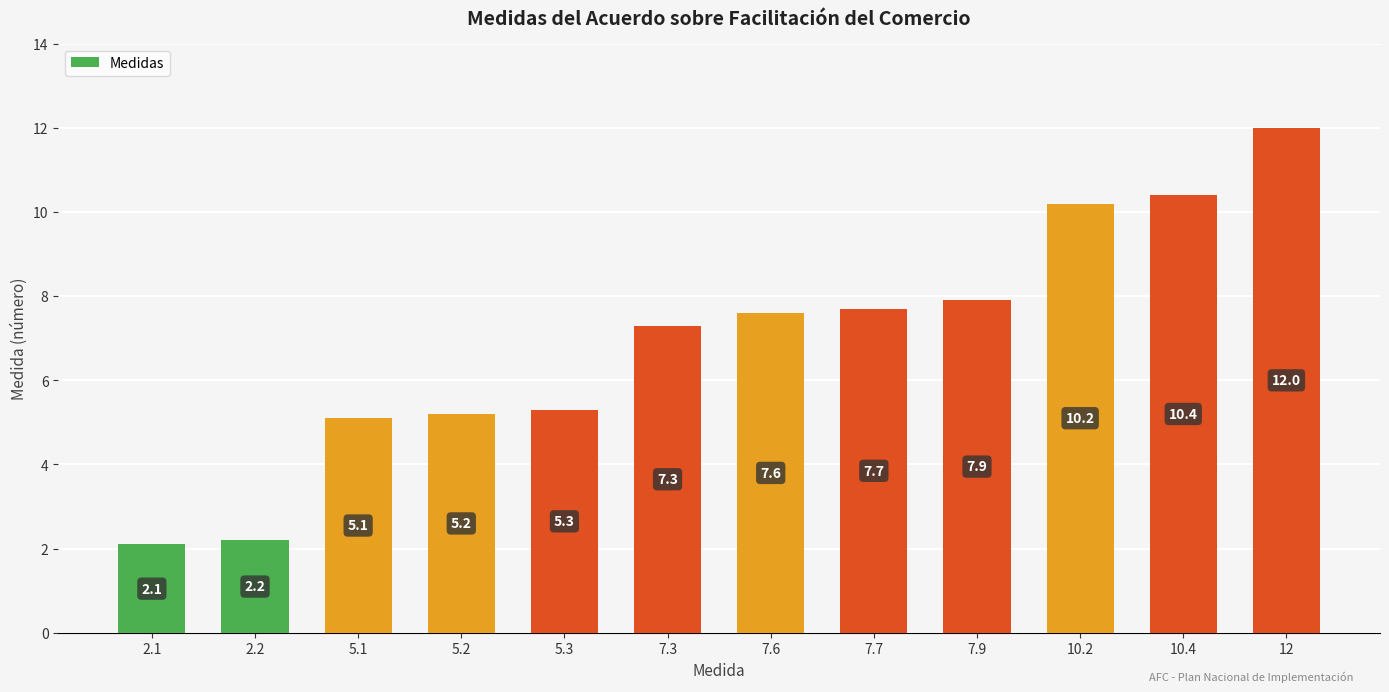

Are the bars horizontal?

No